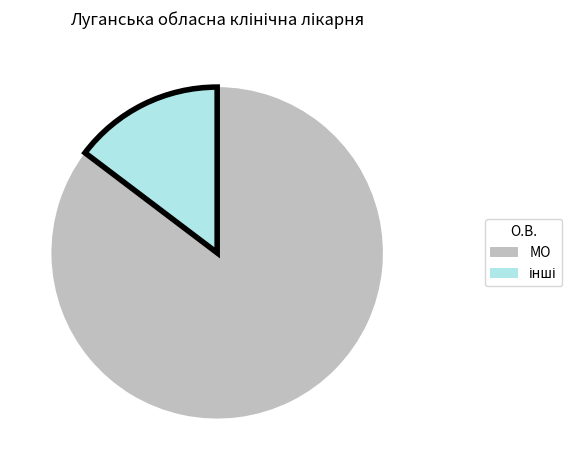

Does any single category account for the majority?

Yes